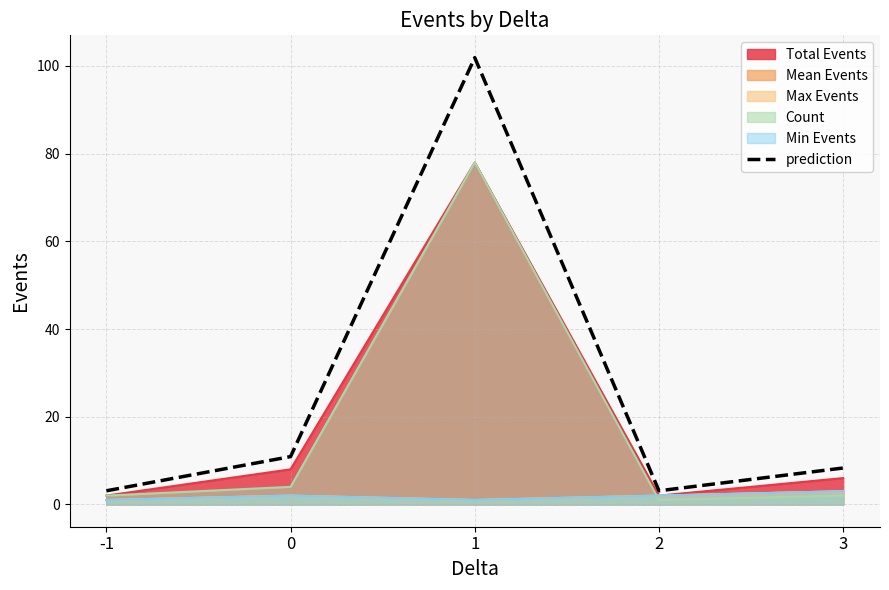

What is the greatest value displayed?

101.9